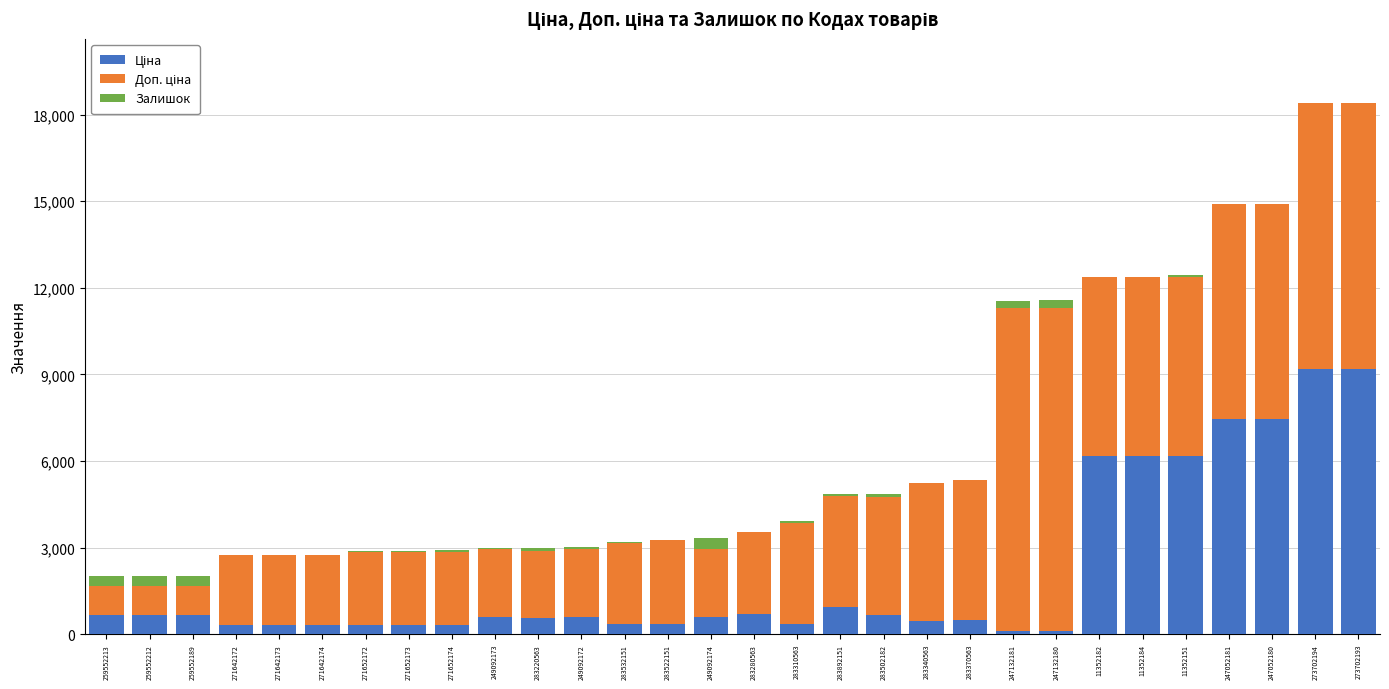

How many categories are shown in the chart?

30